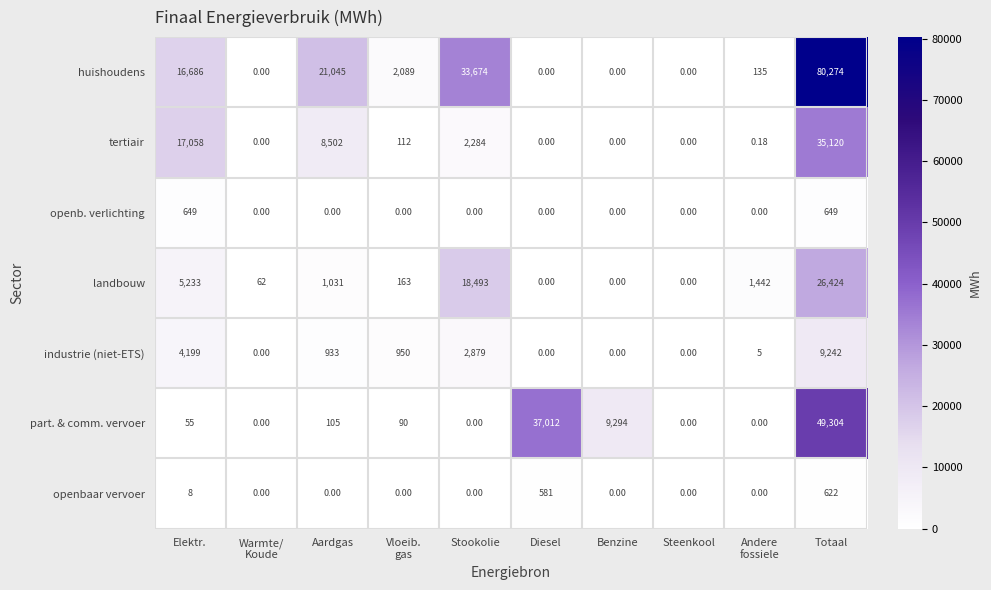

List the series in order of their peak value, highest first.

huishoudens, part. & comm. vervoer, tertiair, landbouw, industrie (niet-ETS), openb. verlichting, openbaar vervoer